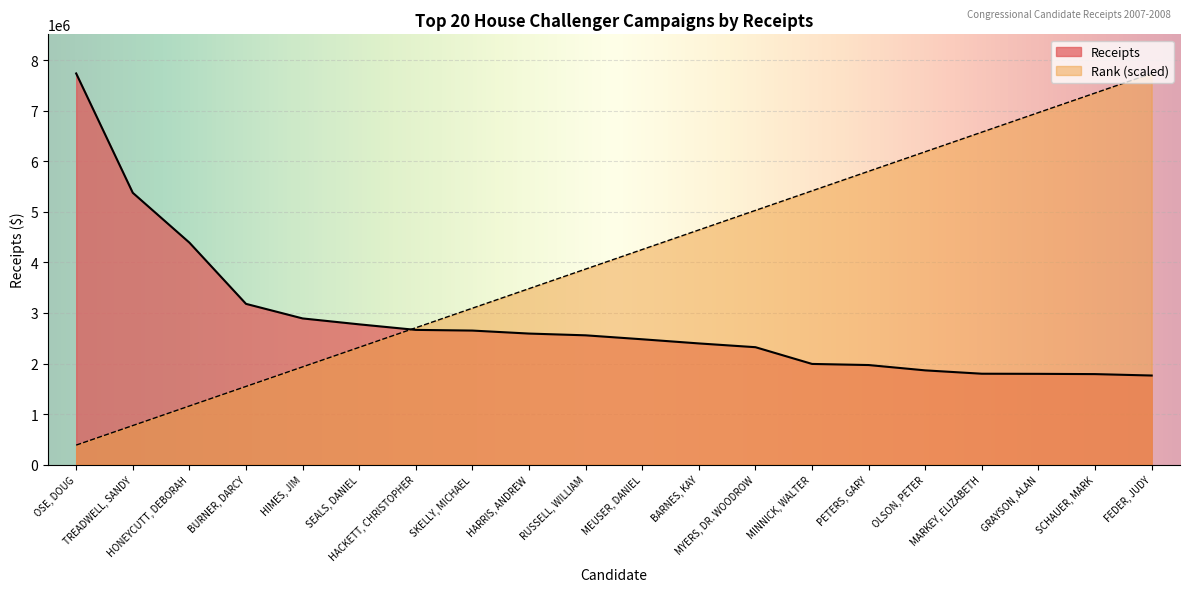

How many lines are shown in the chart?

2